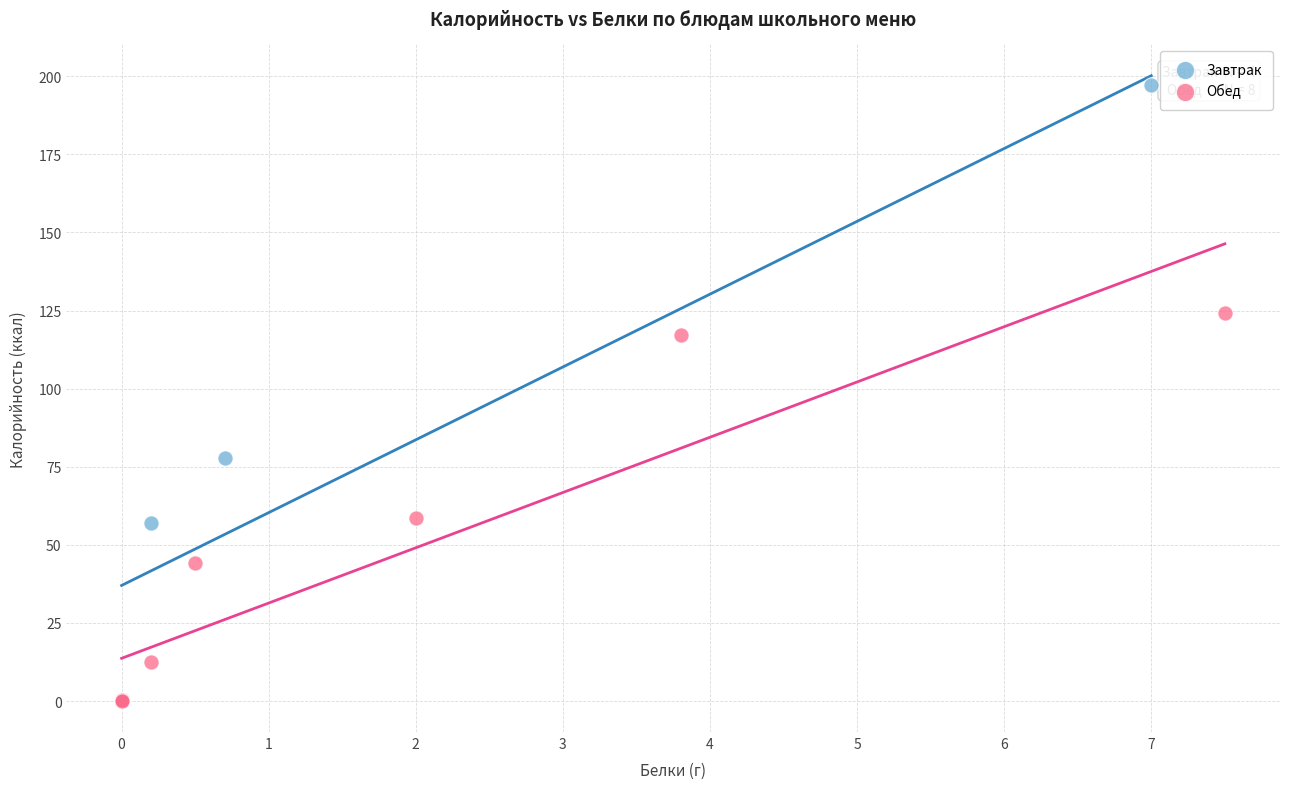

What are all the series names shown in the legend?

Завтрак, Обед